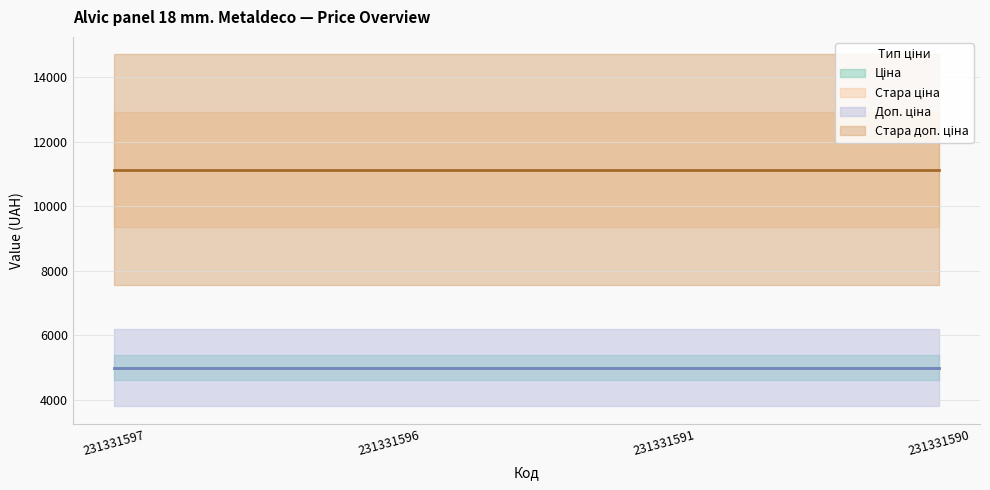

Read the Ціна value at 231331597.

5009.1